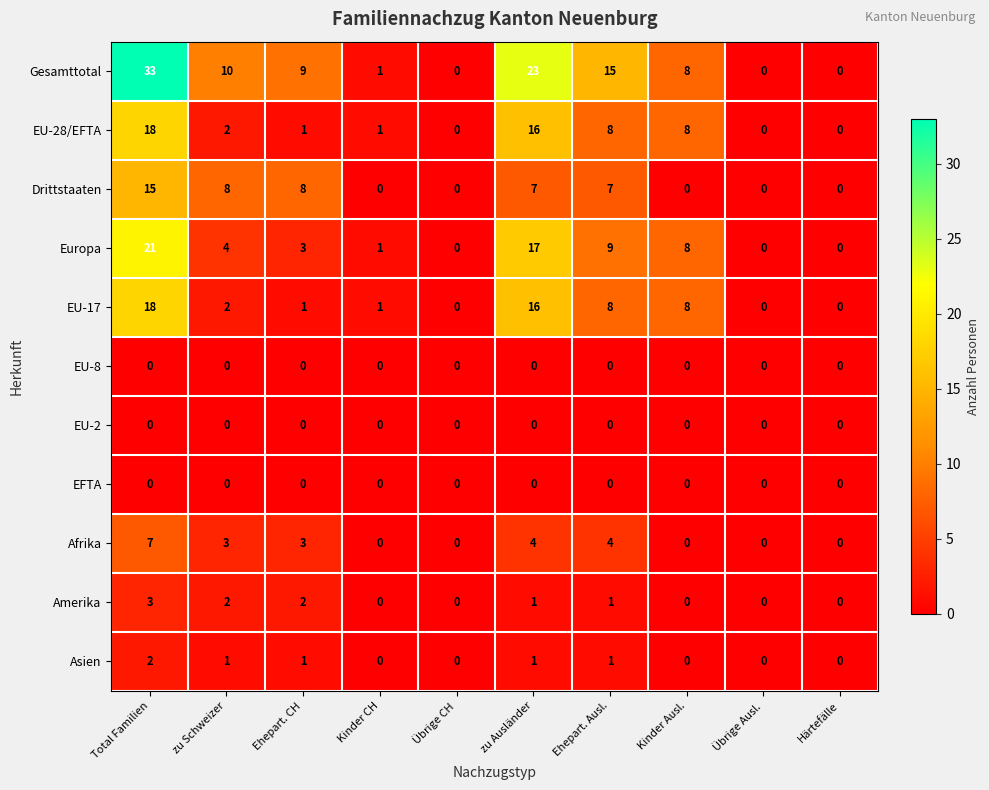

Which series has the largest total across all categories?

Gesamttotal